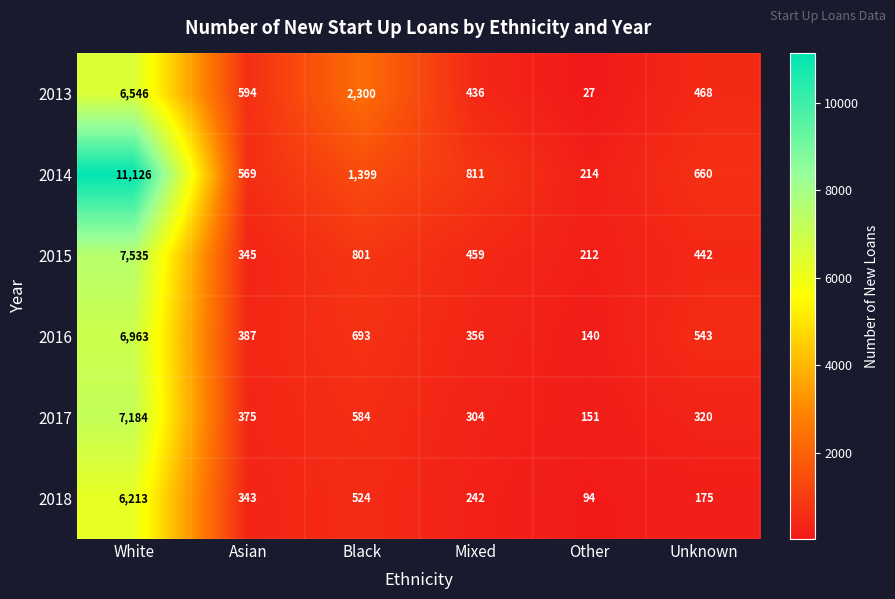

What is the sum of all 2014 values?

14779